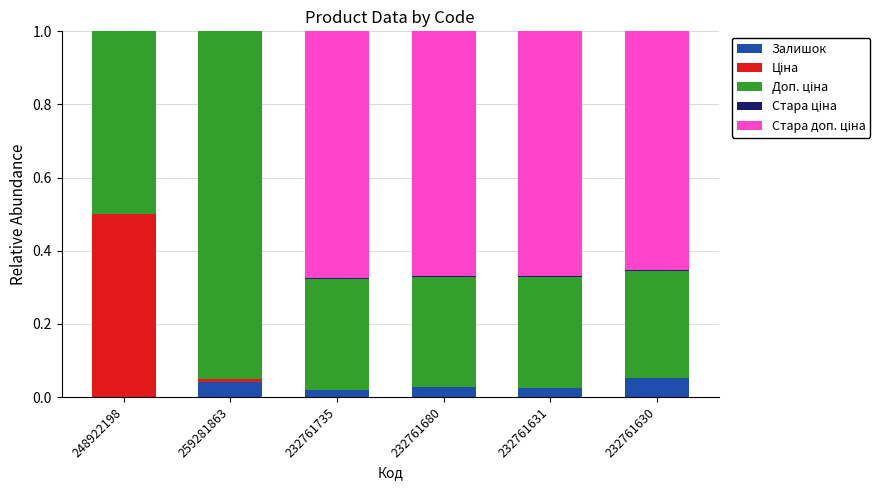

Count the number of data series in this chart.

5